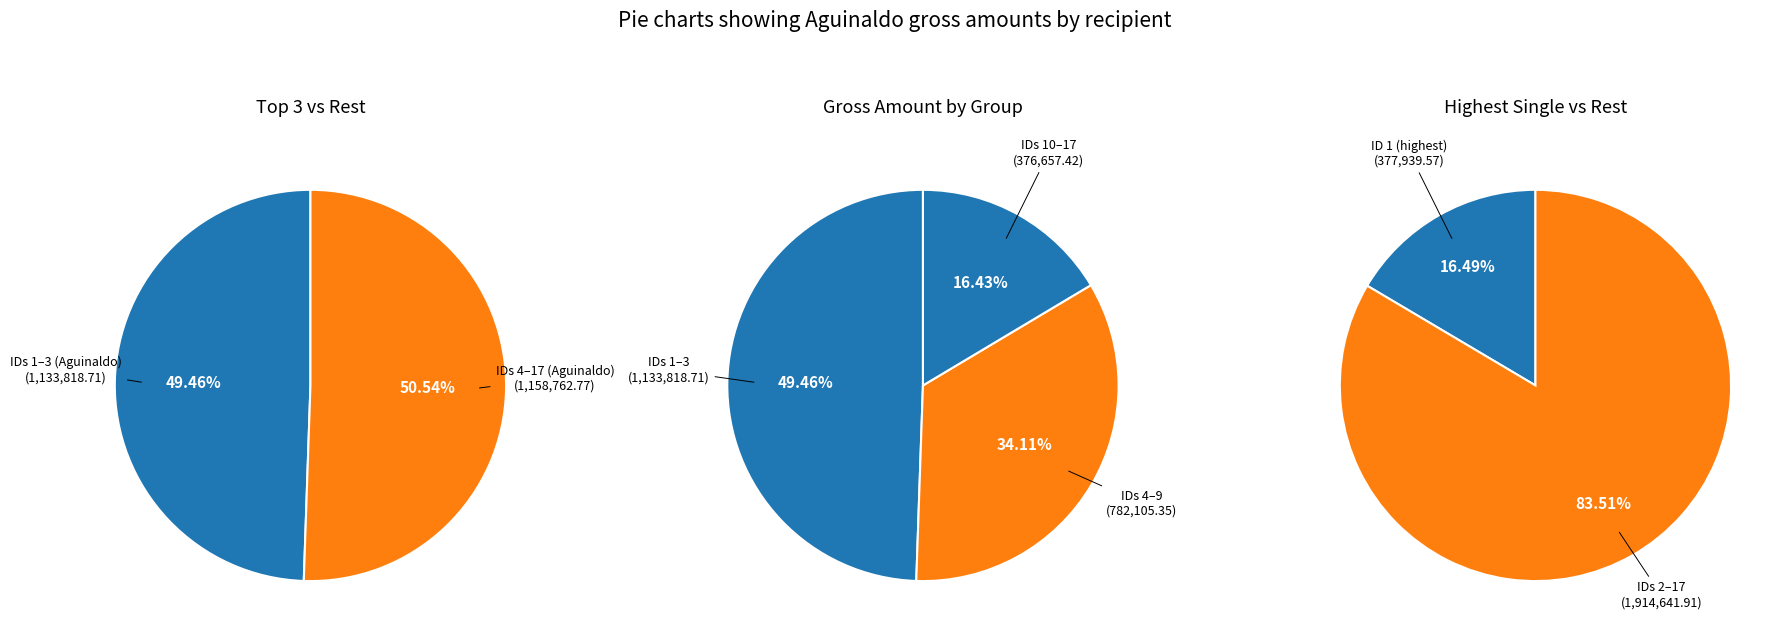

Combined, do ID 4 and ID 17 account for over 50%?

No